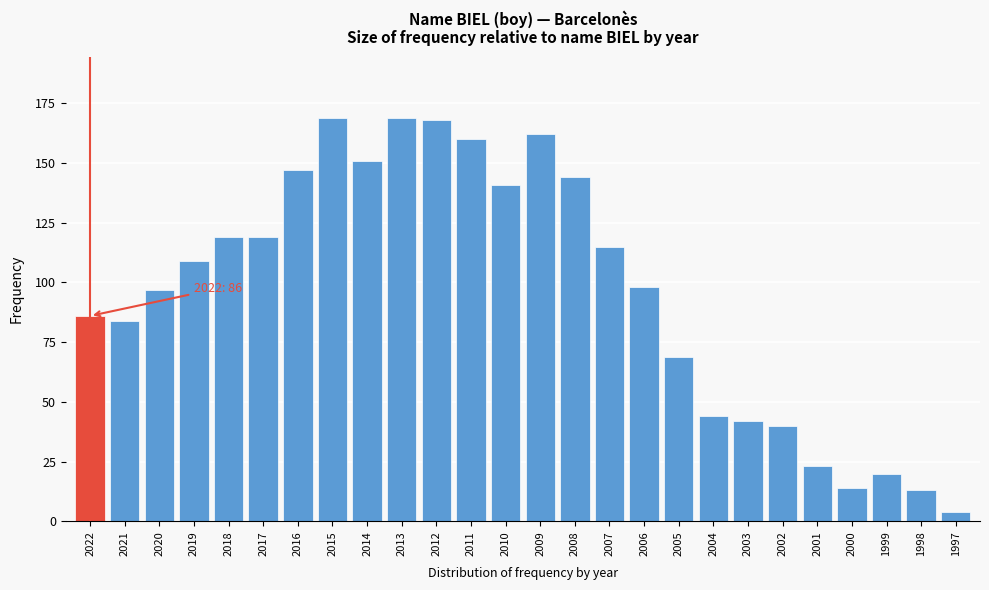

Reading left to right, transcribe all the data shown in this chart.

2022=86	2021=84	2020=97	2019=109	2018=119	2017=119	2016=147	2015=169	2014=151	2013=169	2012=168	2011=160	2010=141	2009=162	2008=144	2007=115	2006=98	2005=69	2004=44	2003=42	2002=40	2001=23	2000=14	1999=20	1998=13	1997=4